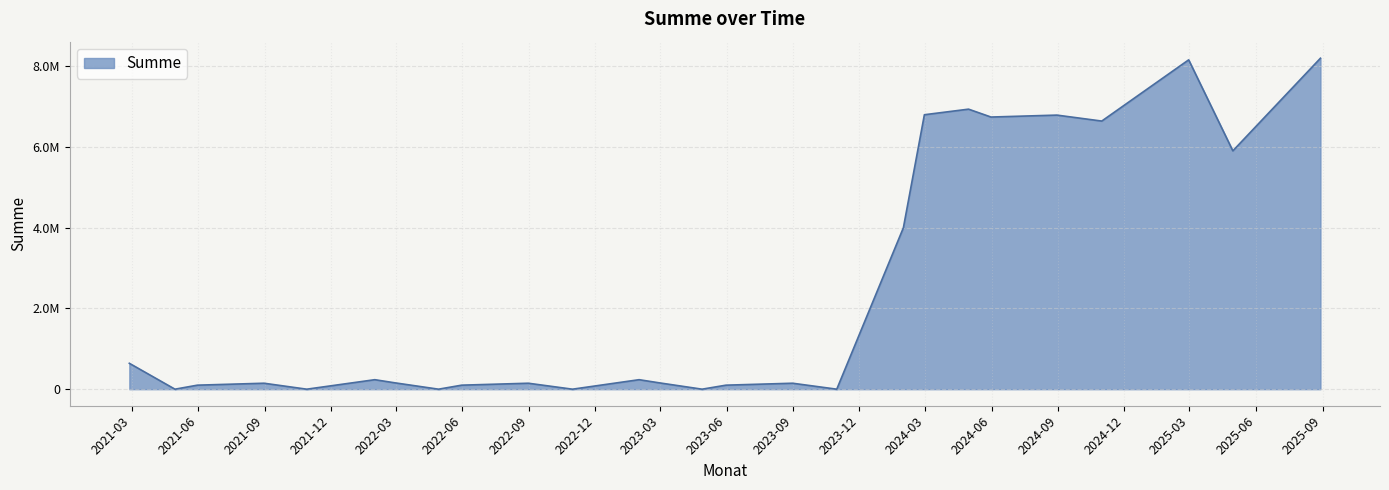

At which label does the data first exceed 156847?

2021-02-26